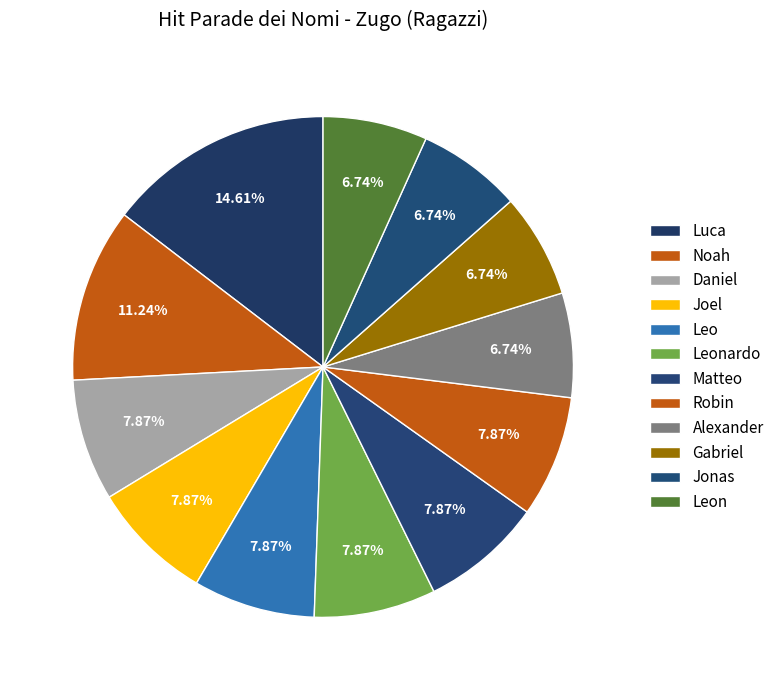

Does Leon represent more than half of the total?

No